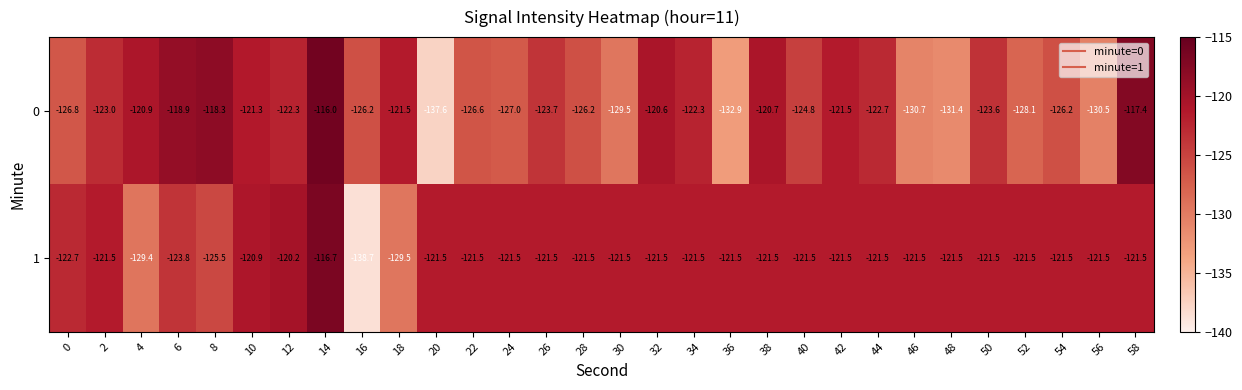

Is the value of 1 at 40 greater than the value of 0 at 4?

No